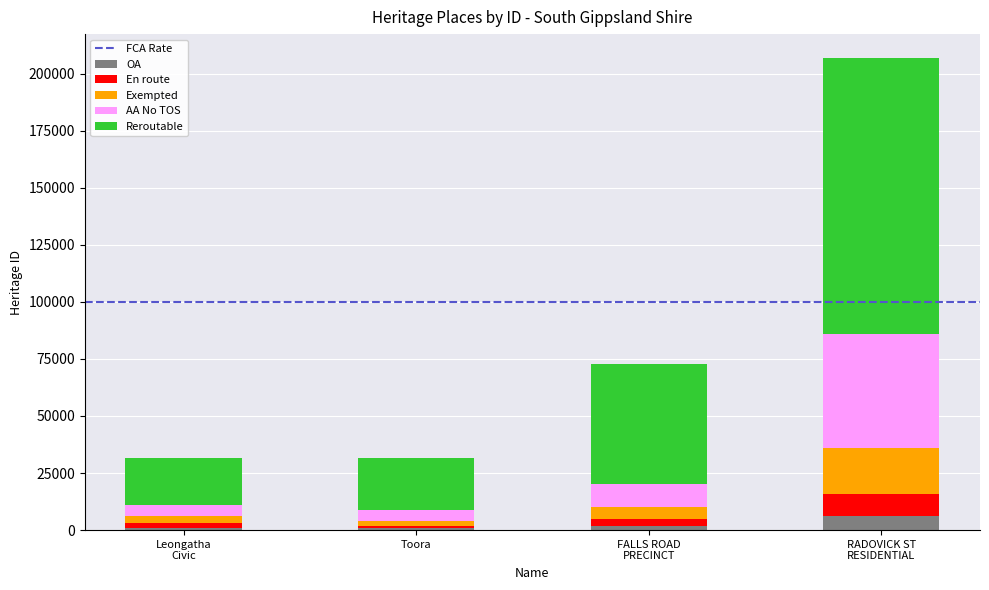

How many categories are shown in the chart?

4